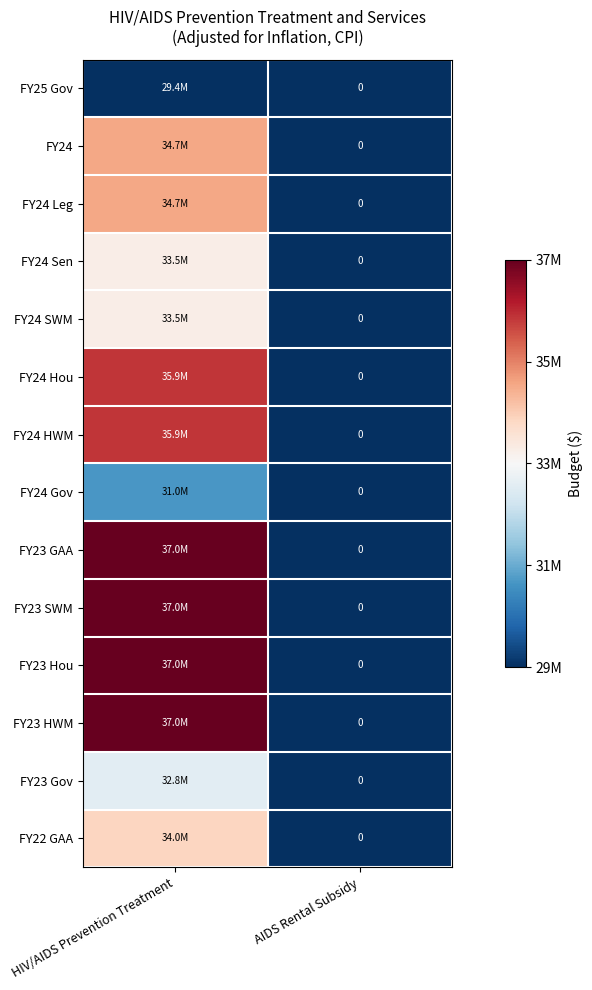

How many positive values does the FY23 SWM series have?

1